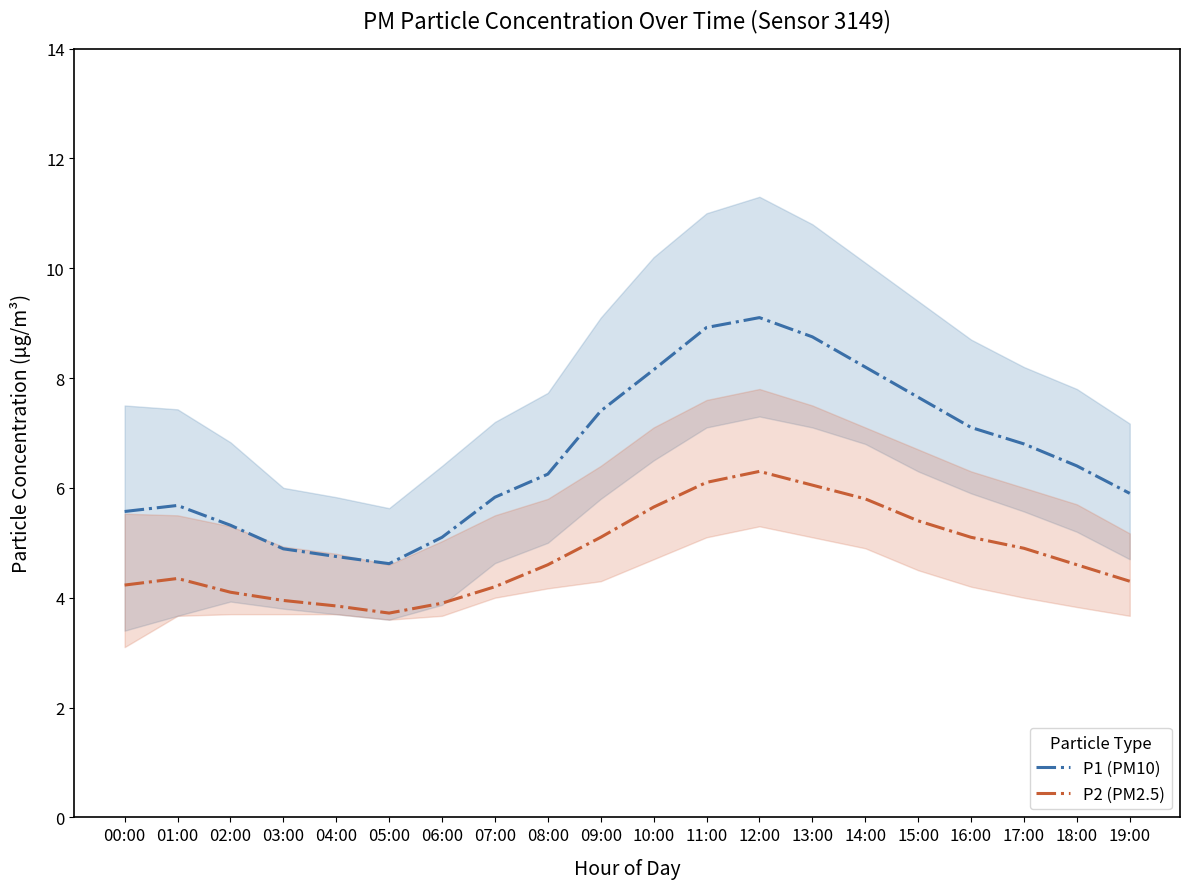

How many interior local peaks does the P1 (PM10) series have?

2